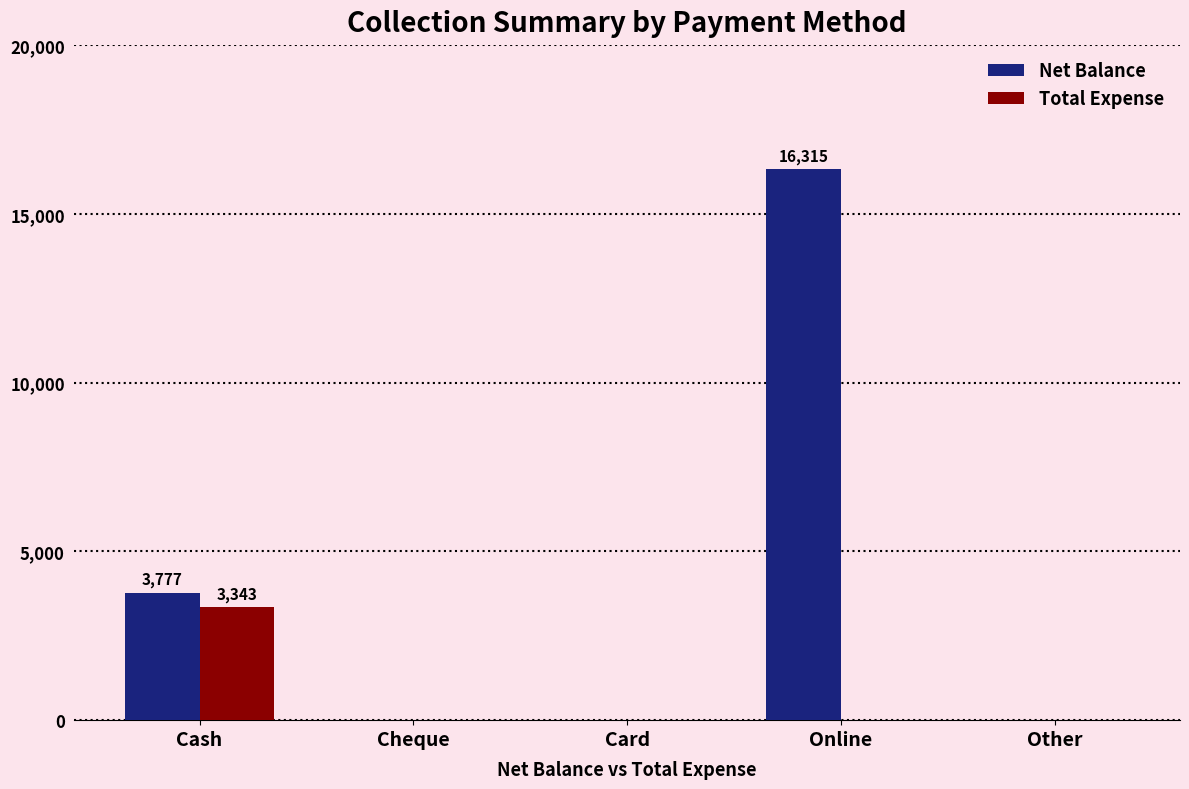

What is the average value of the Total Expense series?

669